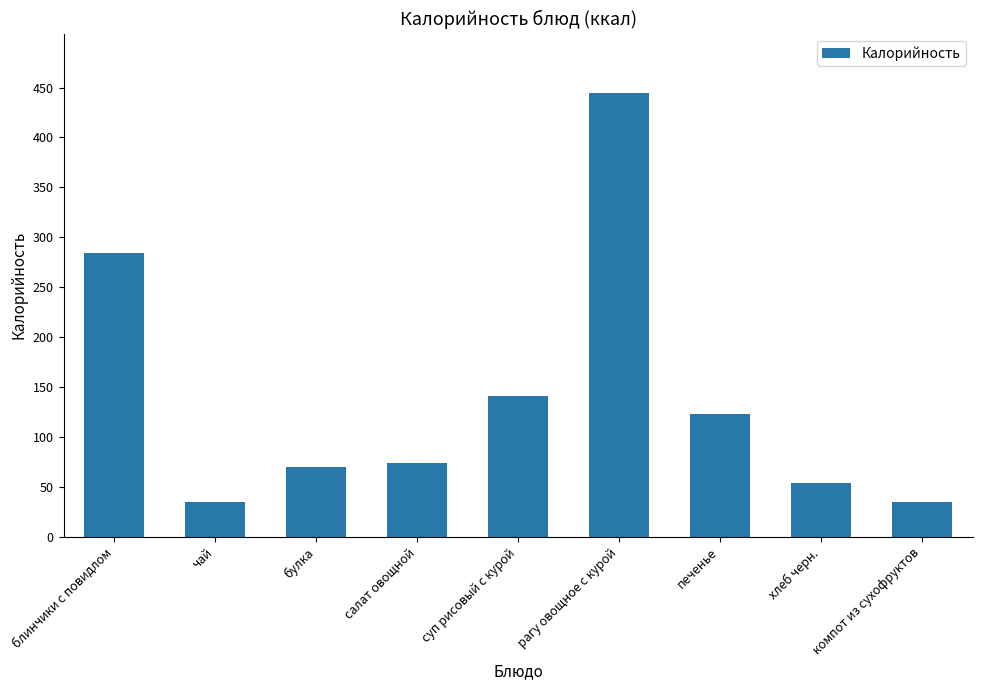

What is the minimum value shown in the chart?

35